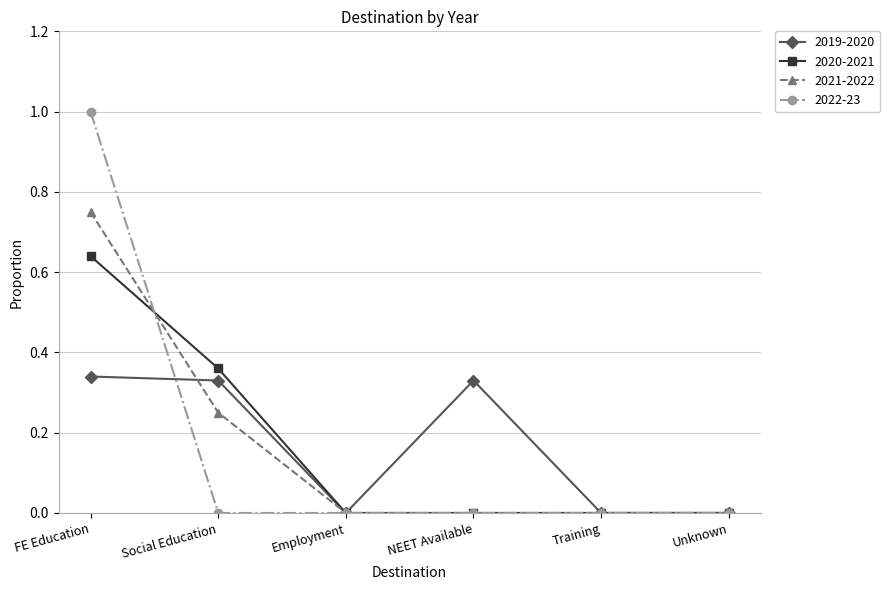

How many categories are shown in the chart?

6